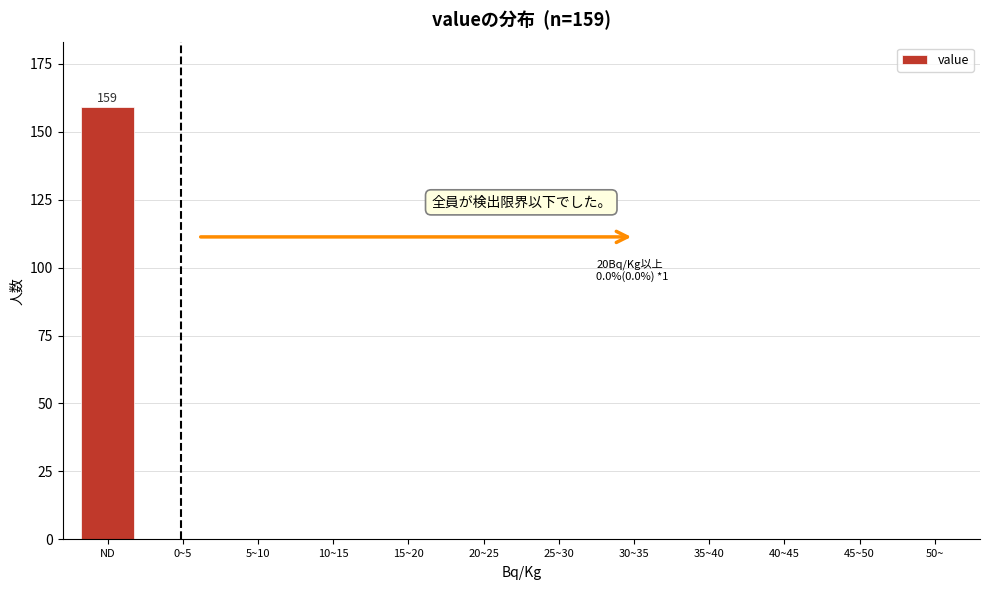

Reading left to right, what are all the values shown in this chart?

ND=159	0~5=0	5~10=0	10~15=0	15~20=0	20~25=0	25~30=0	30~35=0	35~40=0	40~45=0	45~50=0	50~=0